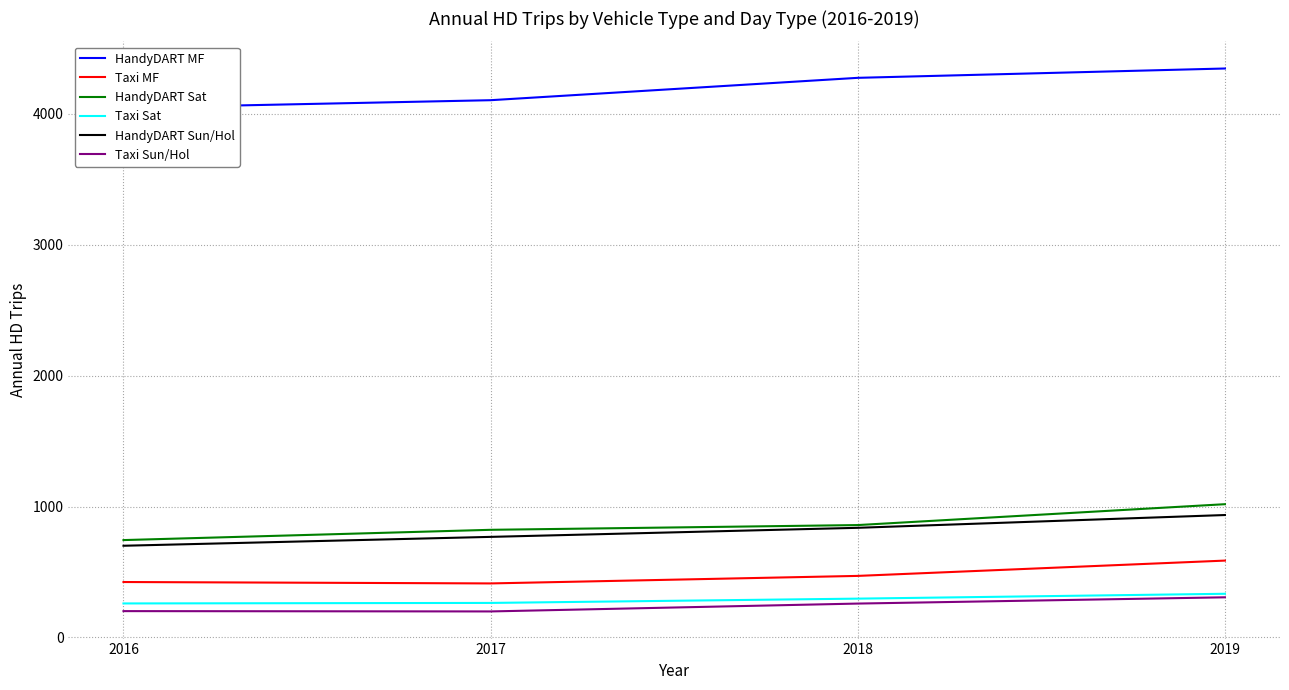

Is it true that Taxi MF equals 665.4 at 2016?

False